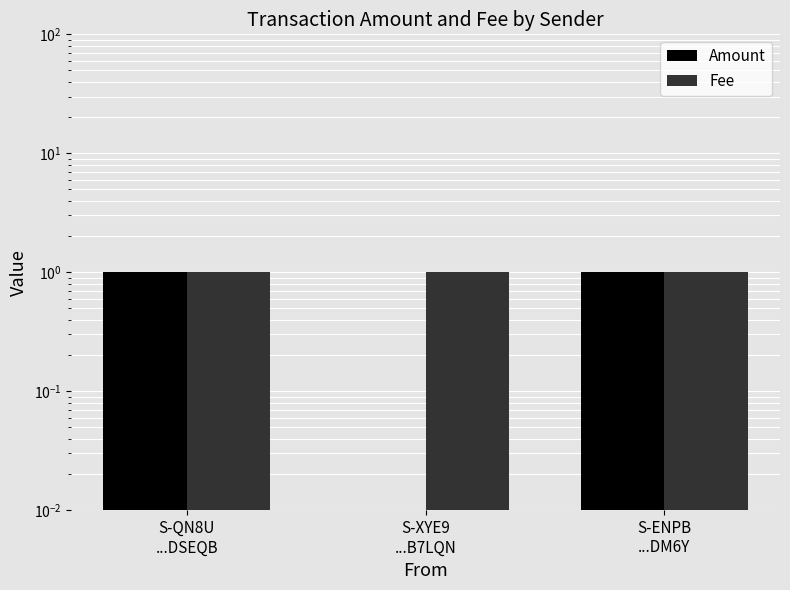

Which series changed the most between S-QN8U
...DSEQB and S-XYE9
...B7LQN?

Amount